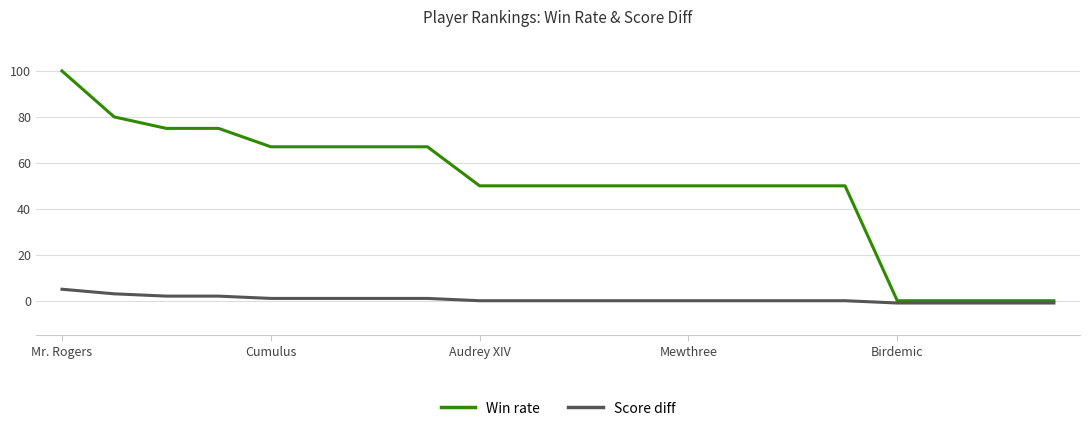

Which series has the largest range (max minus min)?

Win rate